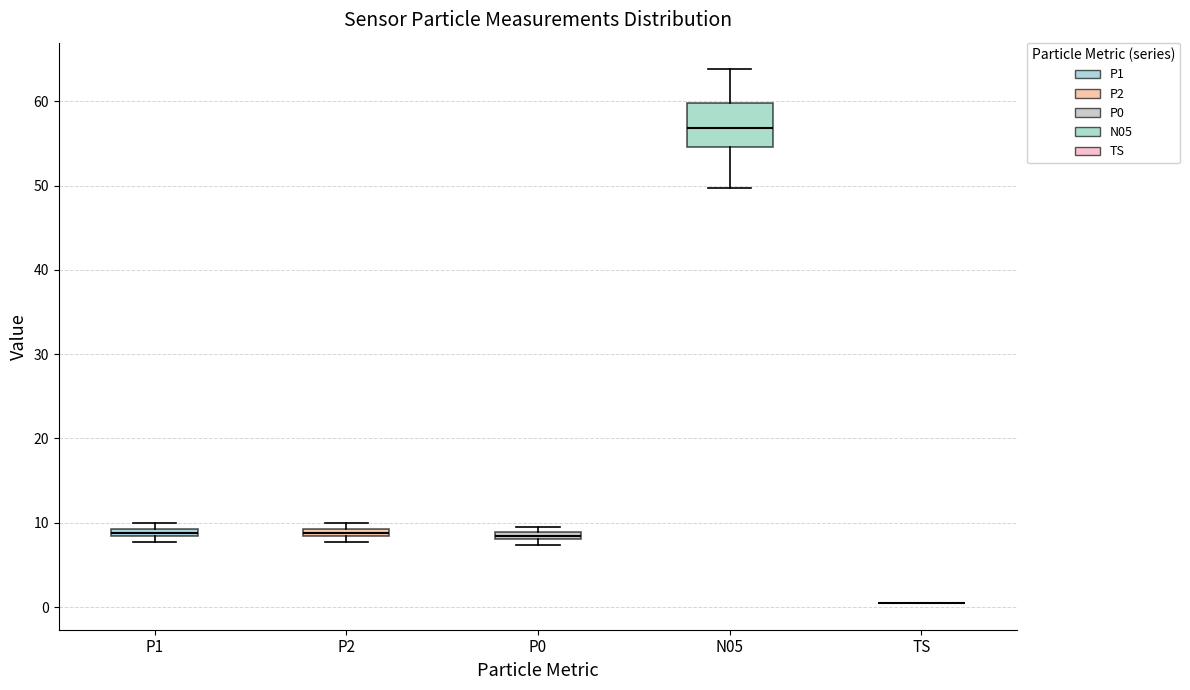

Where is the upper edge of the box for P1 on the y-axis? The values are not printed on the chart, so give them approximately, as read against the axis.

9